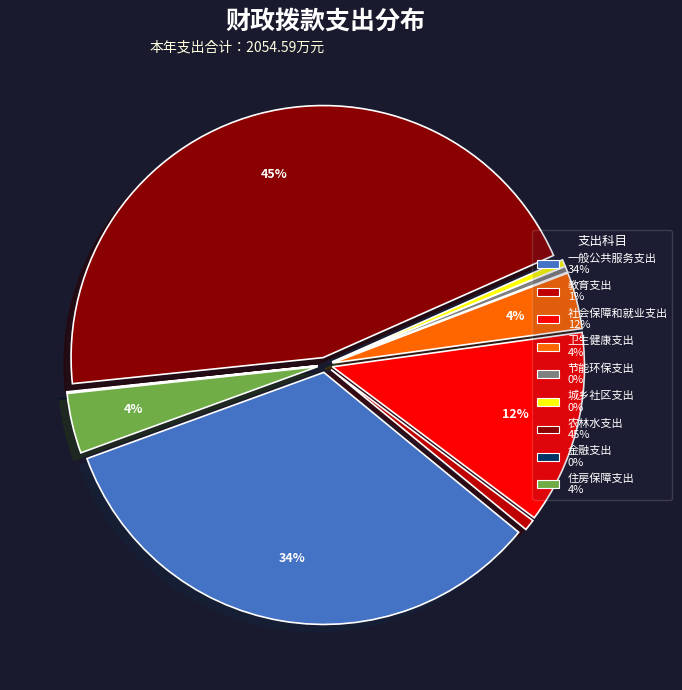

Which slice is the largest?

农林水支出